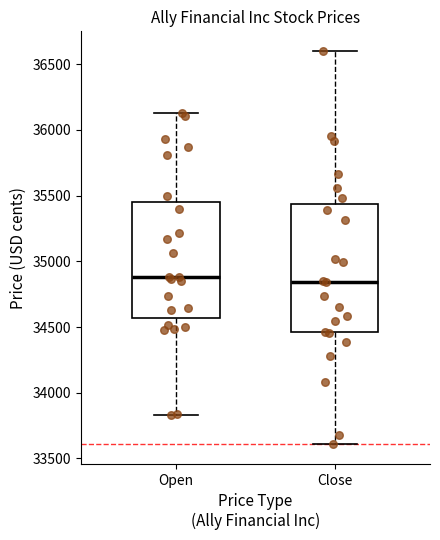

Reading left to right, read every box against the y-axis: the position of its median line, the range the box covers, and the ends of its whiskers. The values are not printed on the chart, so give them approximately, as read against the axis.

Open: median 34900, box 34550 to 35450, whiskers 33850 to 36150
Close: median 34850, box 34450 to 35450, whiskers 33600 to 36600